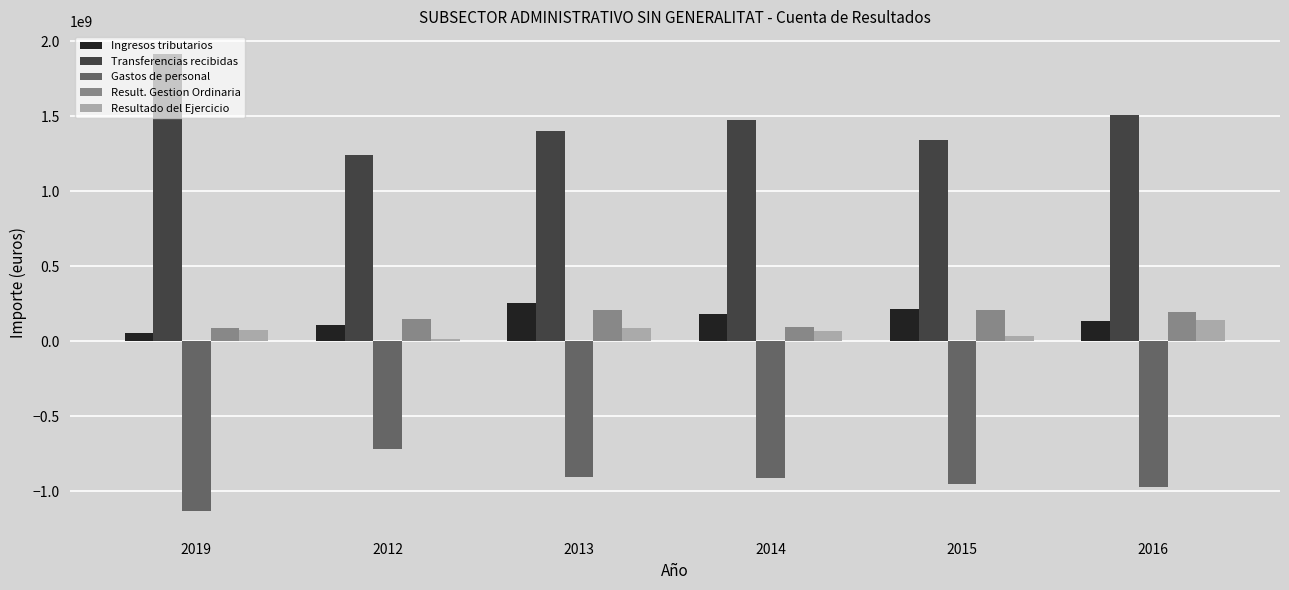

What is the difference between the second highest and second lowest values in the Result. Gestion Ordinaria series?

114866555.7